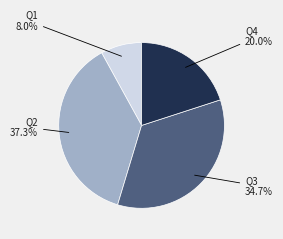

What is the total percentage of Q4 and Q1?

28.0%